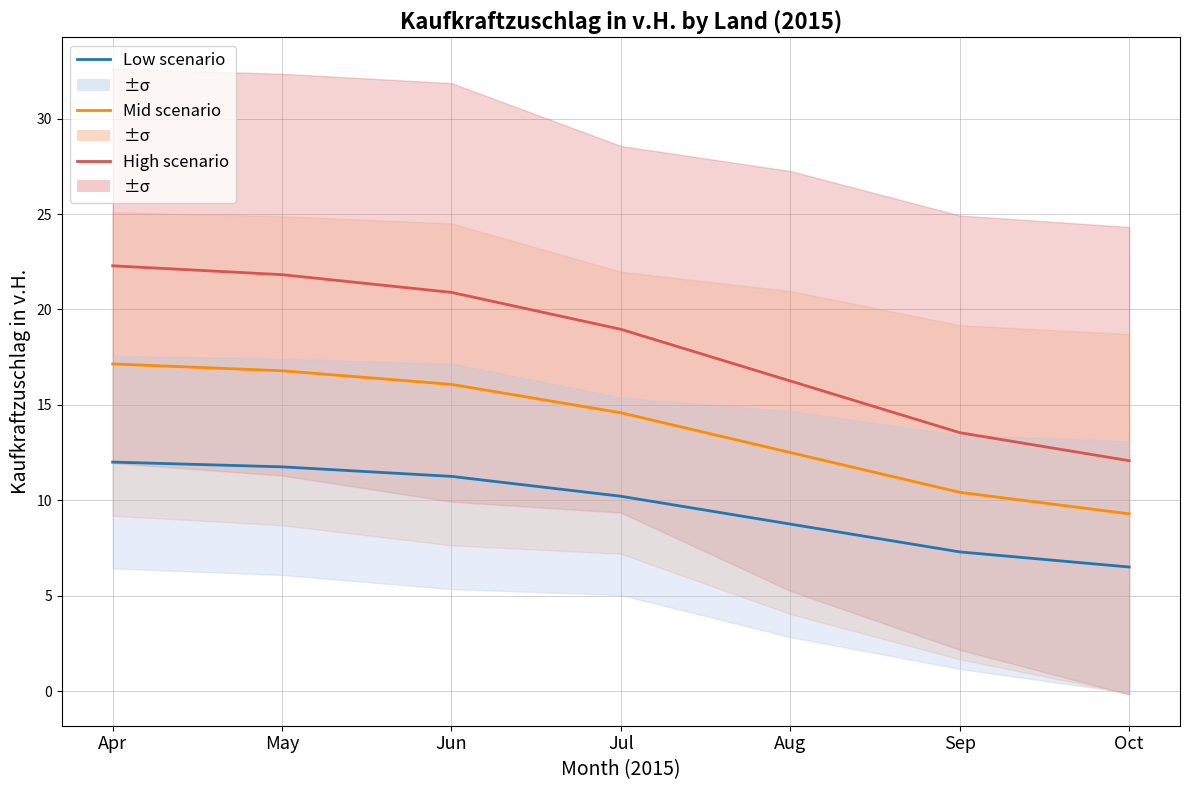

Rank the series by their maximum value, from lowest to highest.

Low scenario, Mid scenario, High scenario